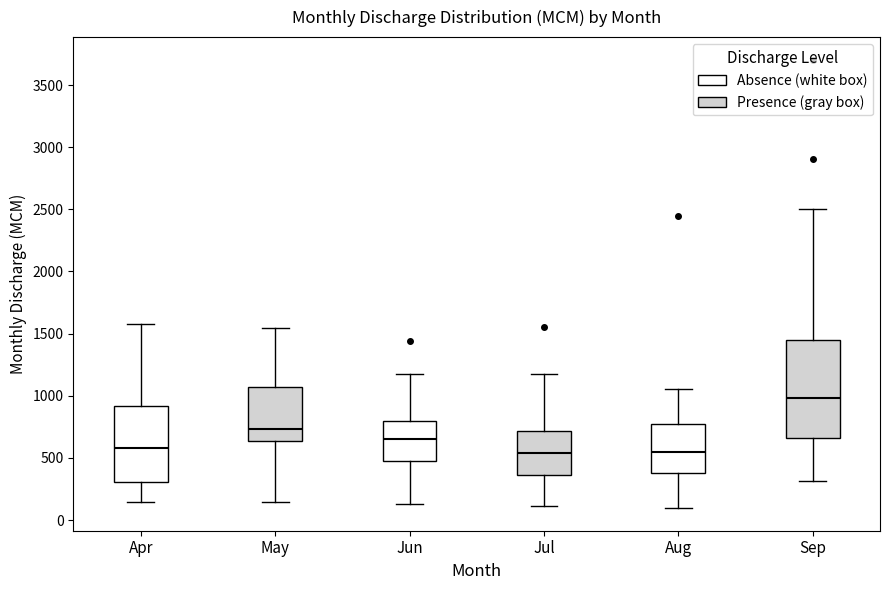

Where does the lower whisker of the box for Sep end on the y-axis? The values are not printed on the chart, so give them approximately, as read against the axis.

300